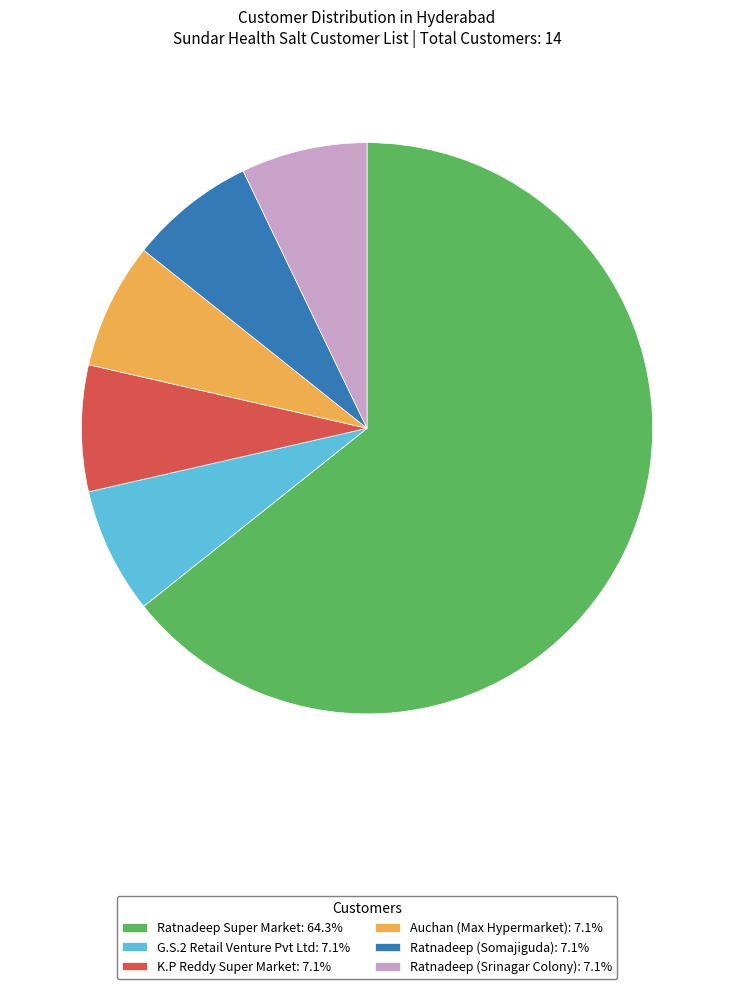

Do Ratnadeep Super Market: 64.3% and Ratnadeep (Srinagar Colony): 7.1% together represent more than half of the pie?

Yes